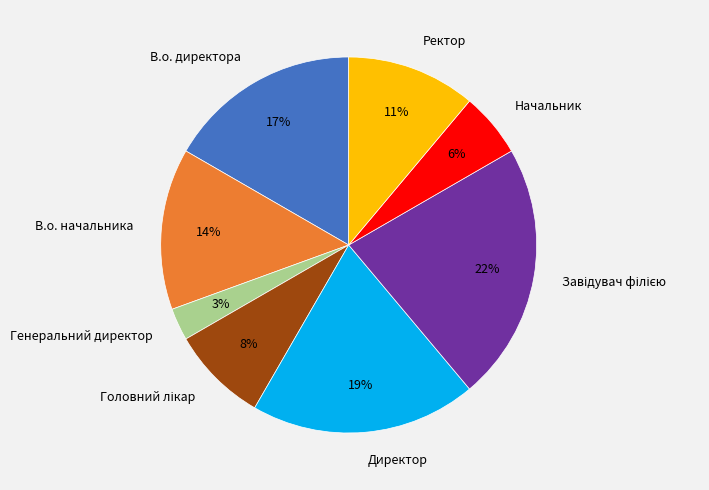

To the nearest percent, what is the difference between the largest and smallest slice percentages?

19%